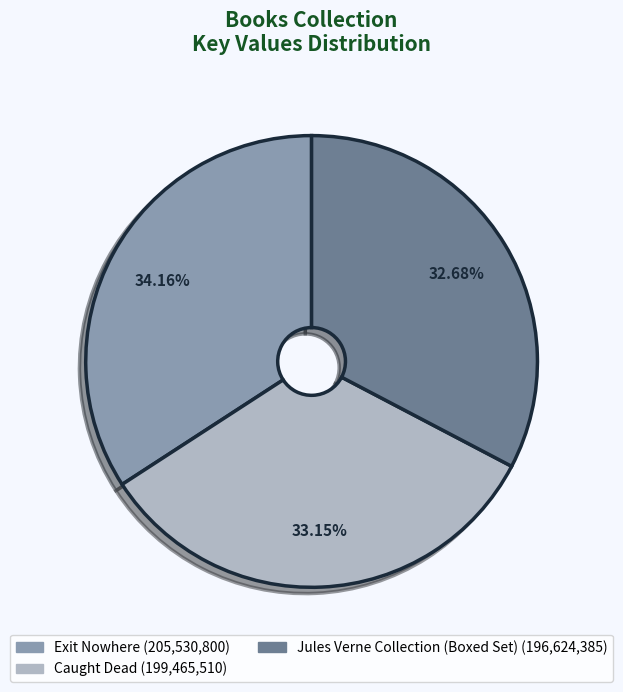

The Caught Dead slice represents 19% of the pie. True or false?

False